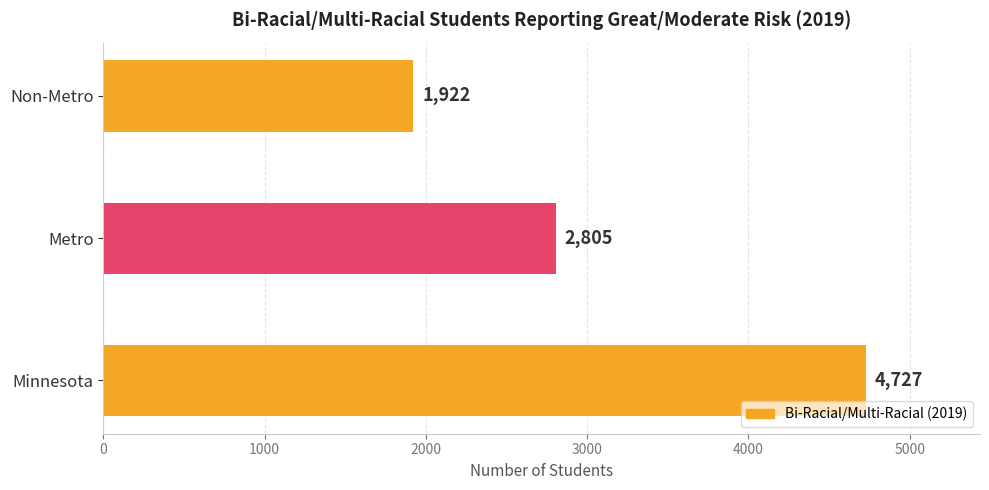

Between Metro and Non-Metro, which is larger?

Metro